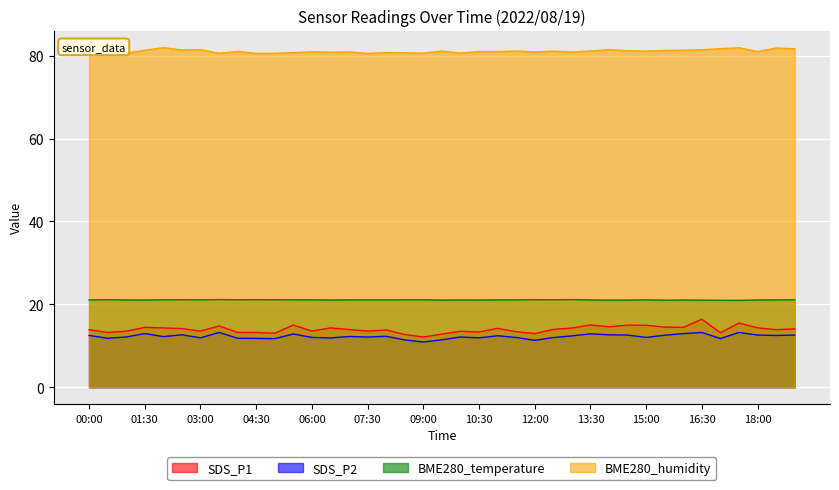

True or false: SDS_P1 and BME280_humidity intersect in this chart.

False